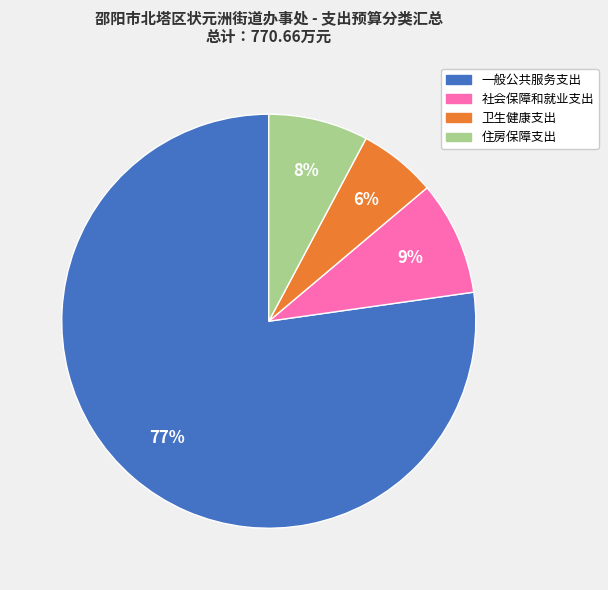

To the nearest percent, what is the average slice percentage?

25%